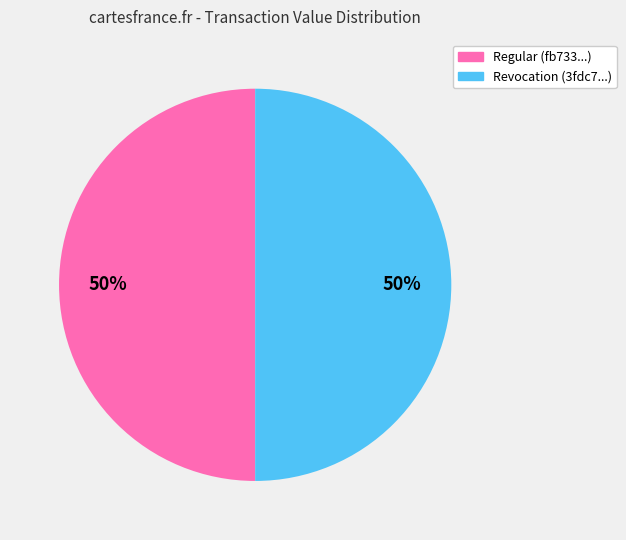

Combined, do Revocation and Regular account for over 50%?

Yes